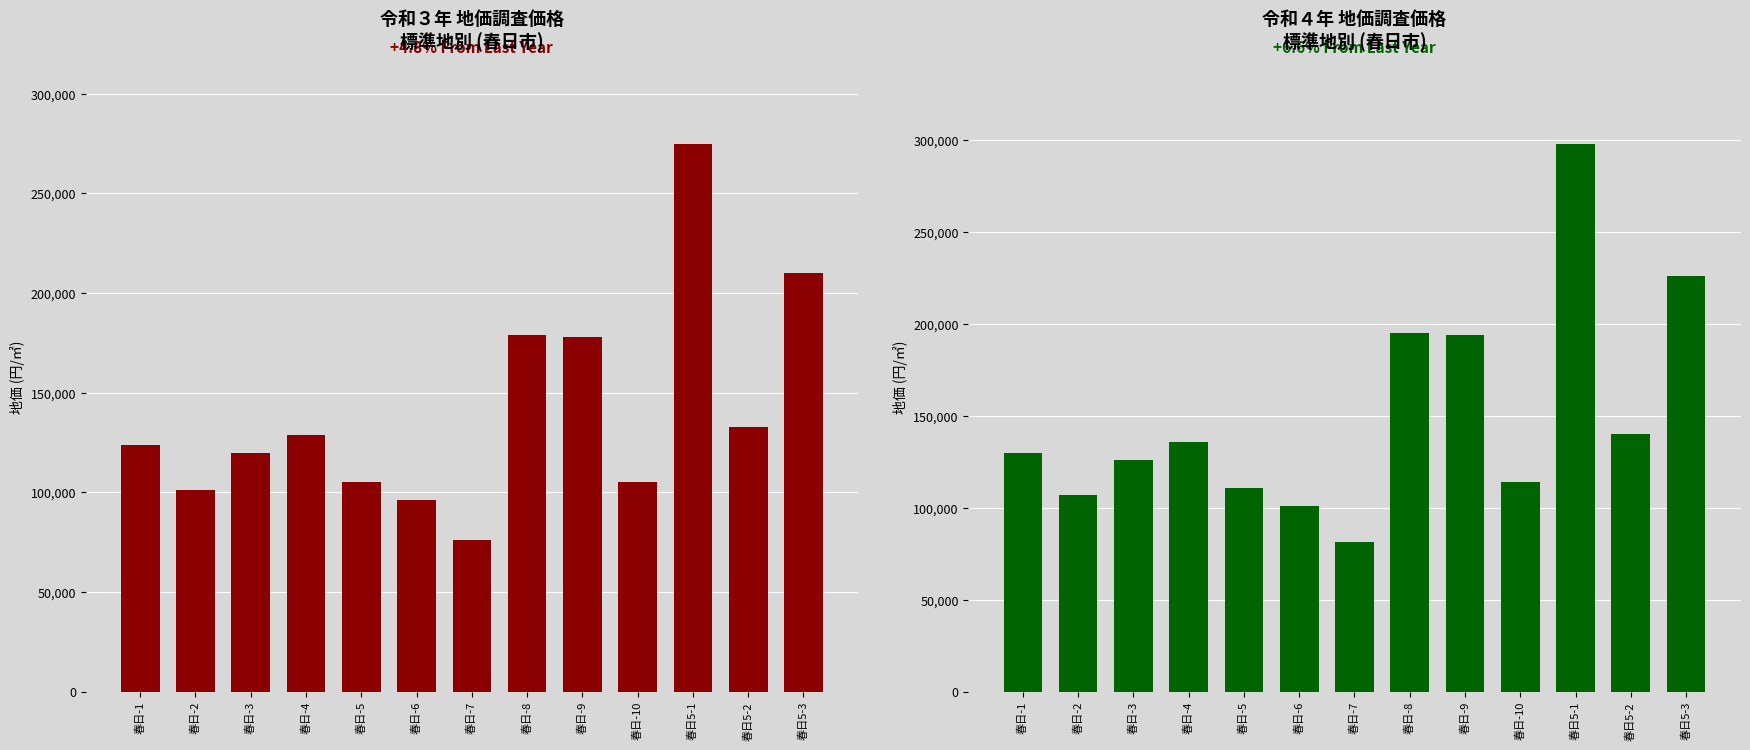

What is the value of the 令和４年 bar at the 12th from the left?

140000